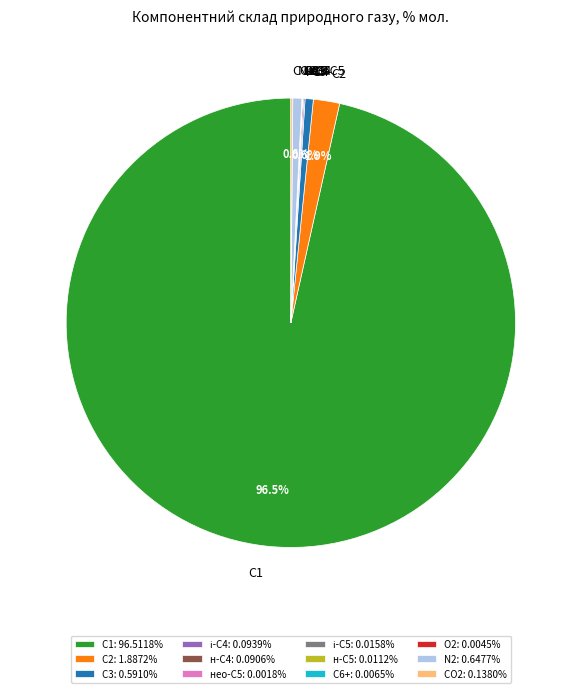

How much of the chart is everything except С3?

99.4%